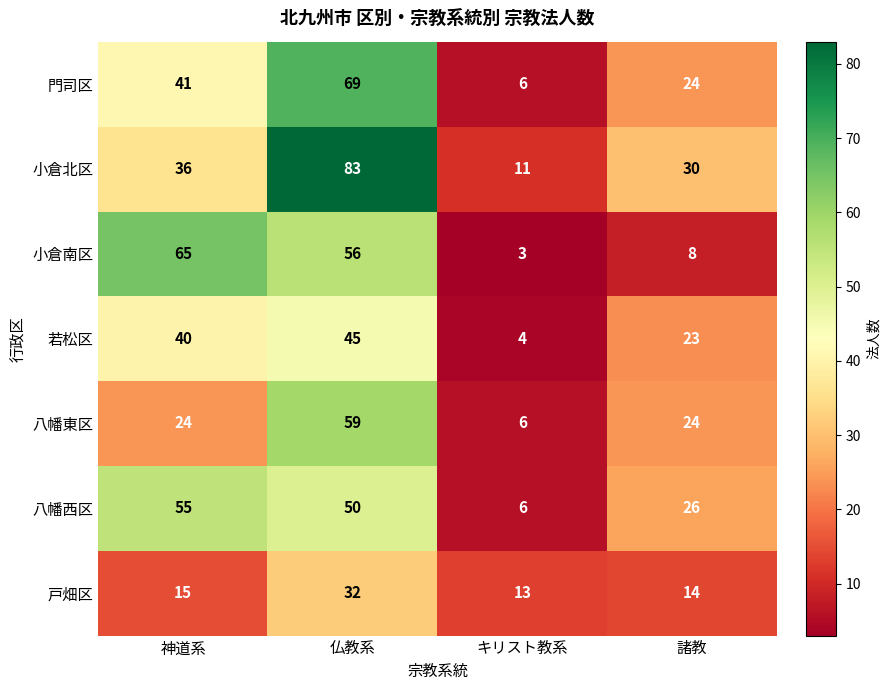

What is the difference between the maximum and minimum values in the 戸畑区 series?

19